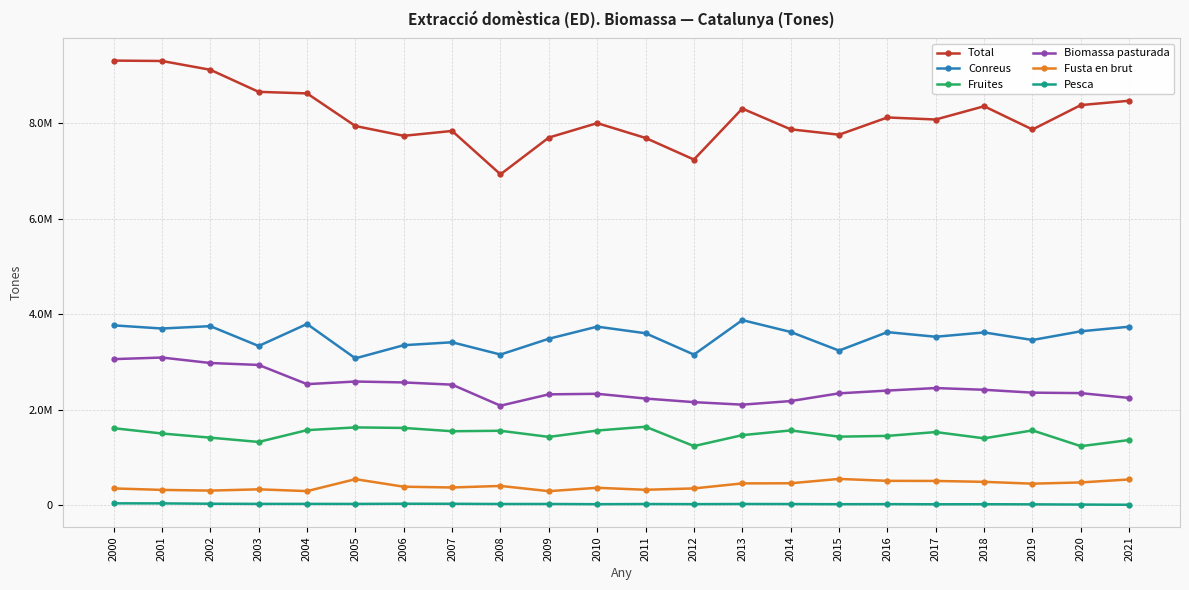

True or false: Conreus and Pesca intersect in this chart.

False